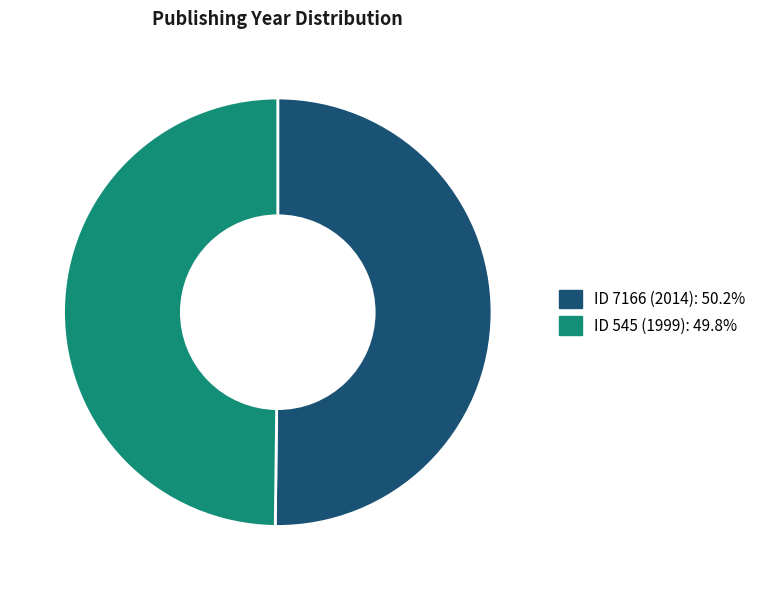

Approximately how many times larger is the value at ID 545 (1999) compared to ID 7166 (2014)?

1.0